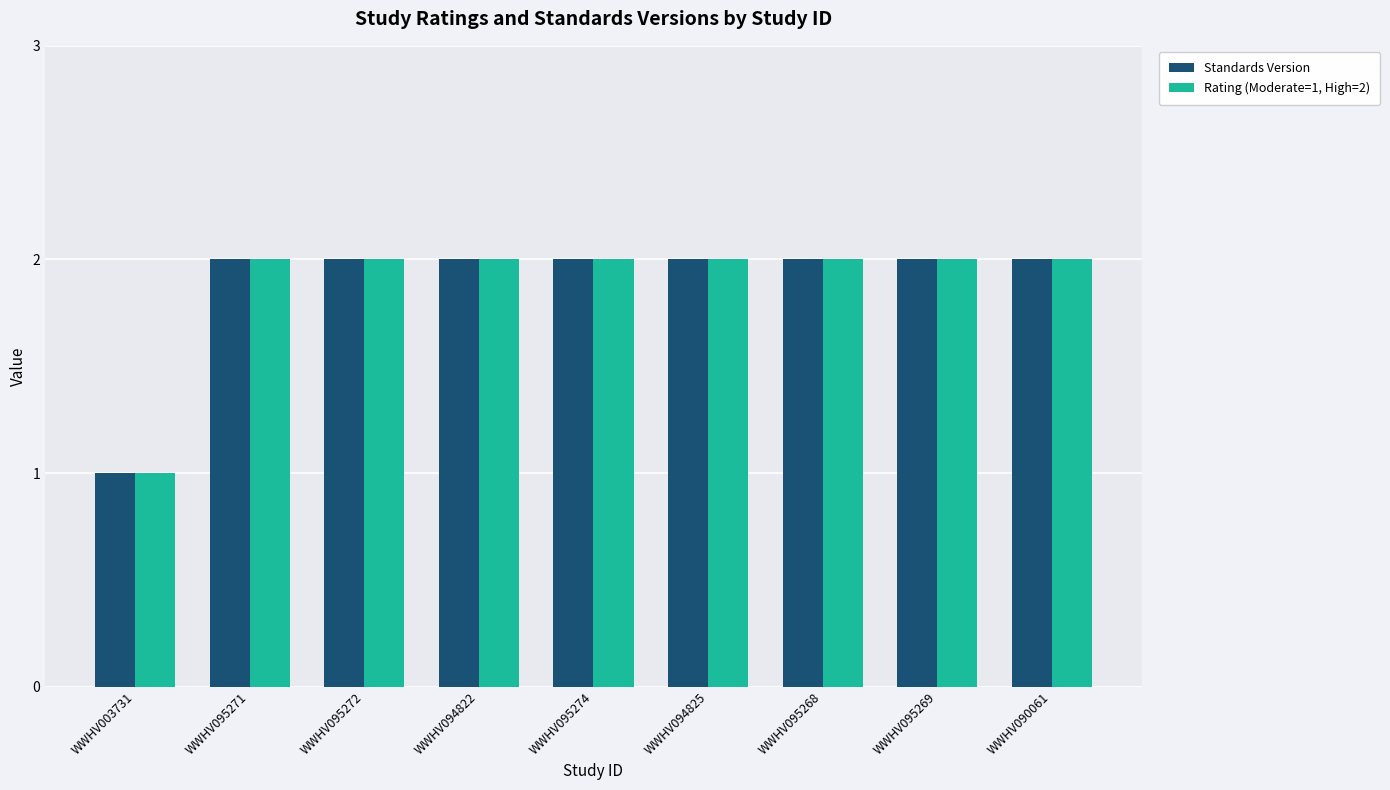

Is it true that Rating (Moderate=1, High=2) equals 2 at WWHV094822?

True